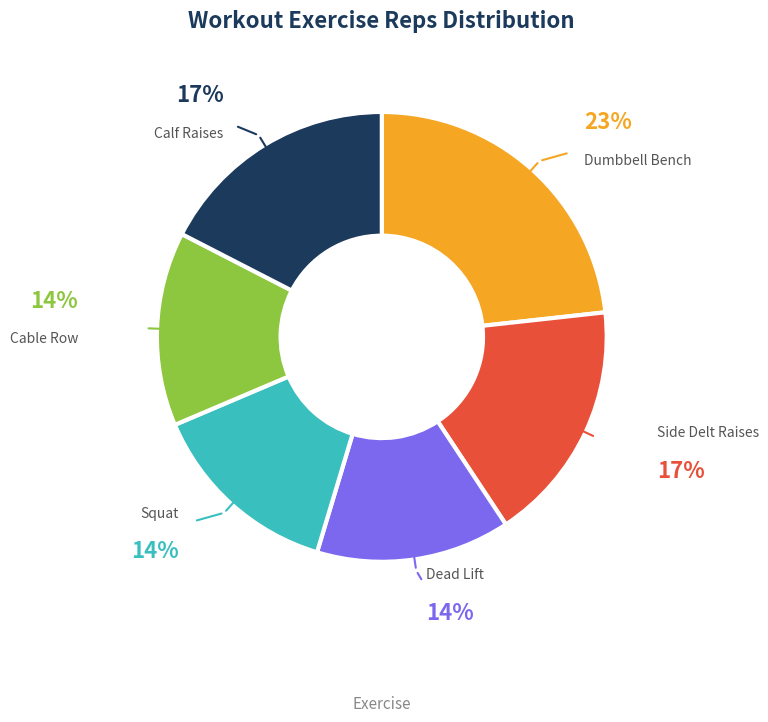

True or false: Dumbbell Bench accounts for 37% of the total.

False